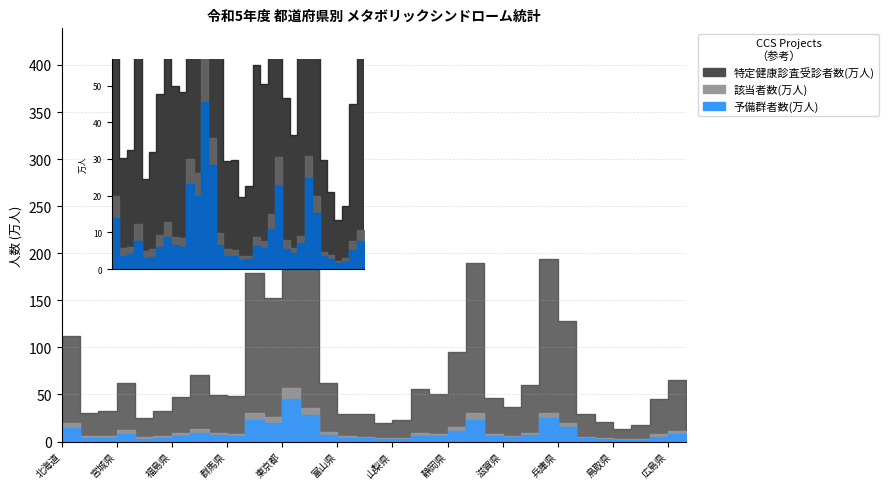

Which has a higher value, 静岡県 or 秋田県?

静岡県